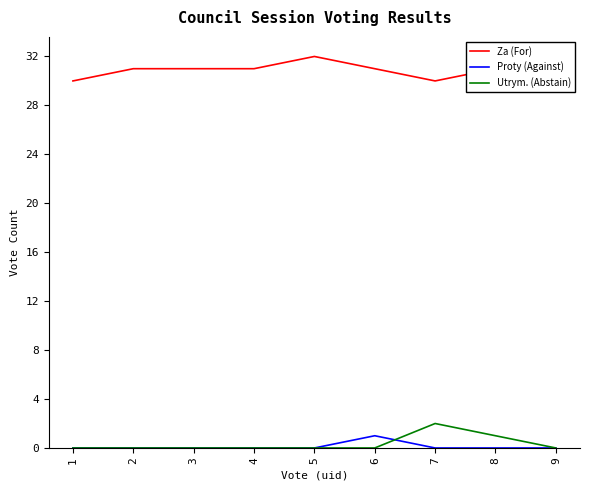

Rank the series at 3 from highest to lowest value.

Za (For), Proty (Against), Utrym. (Abstain)